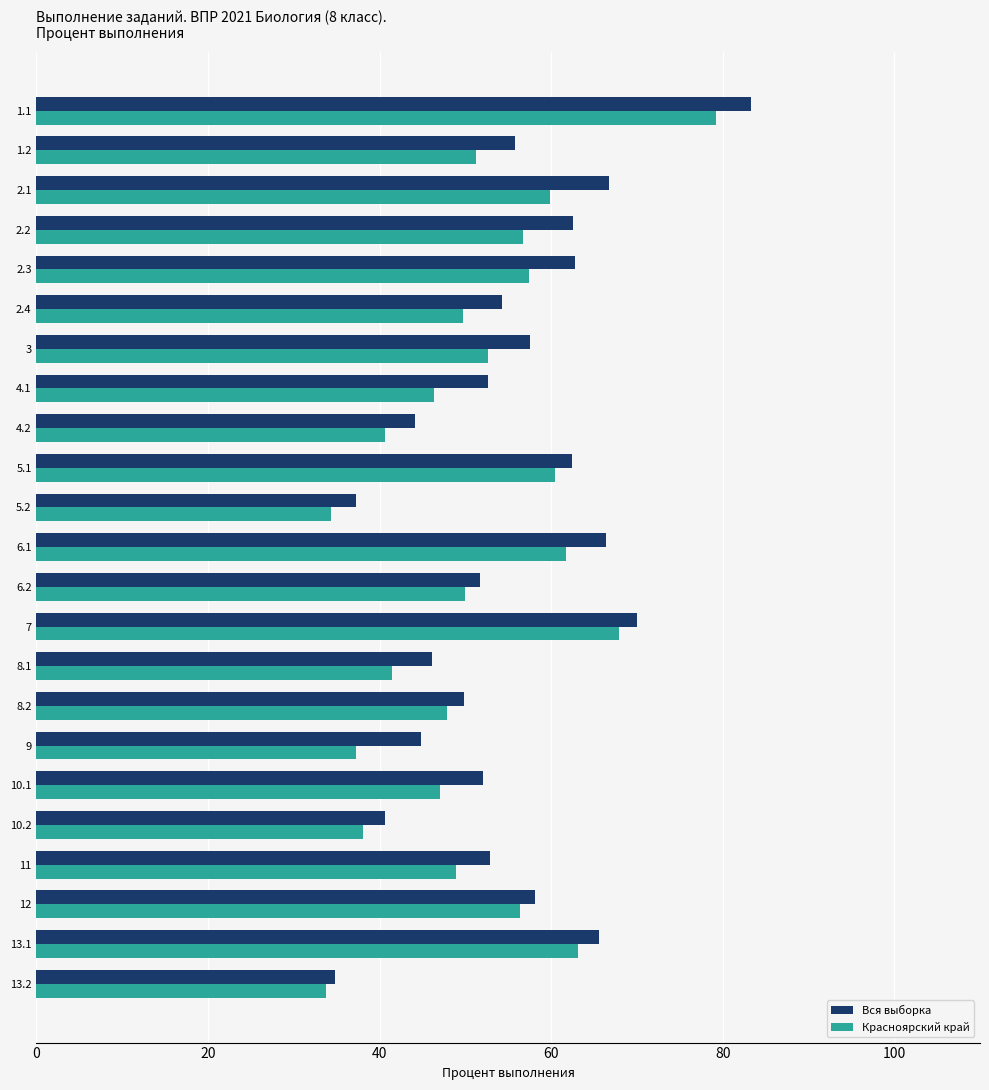

What is the minimum value for Вся выборка?

34.8